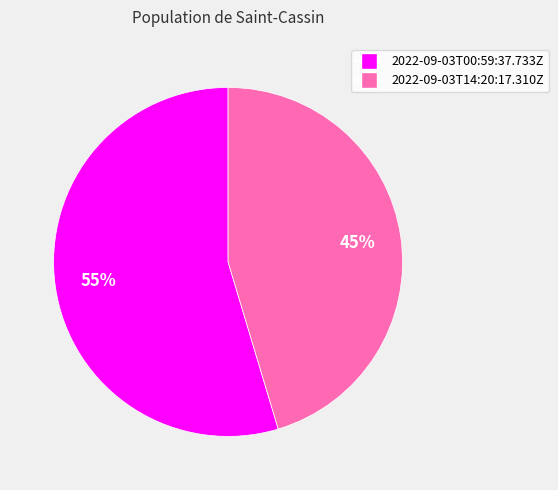

What is the ratio of the value at 2022-09-03T14:20:17.310Z to the value at 2022-09-03T00:59:37.733Z?

0.8